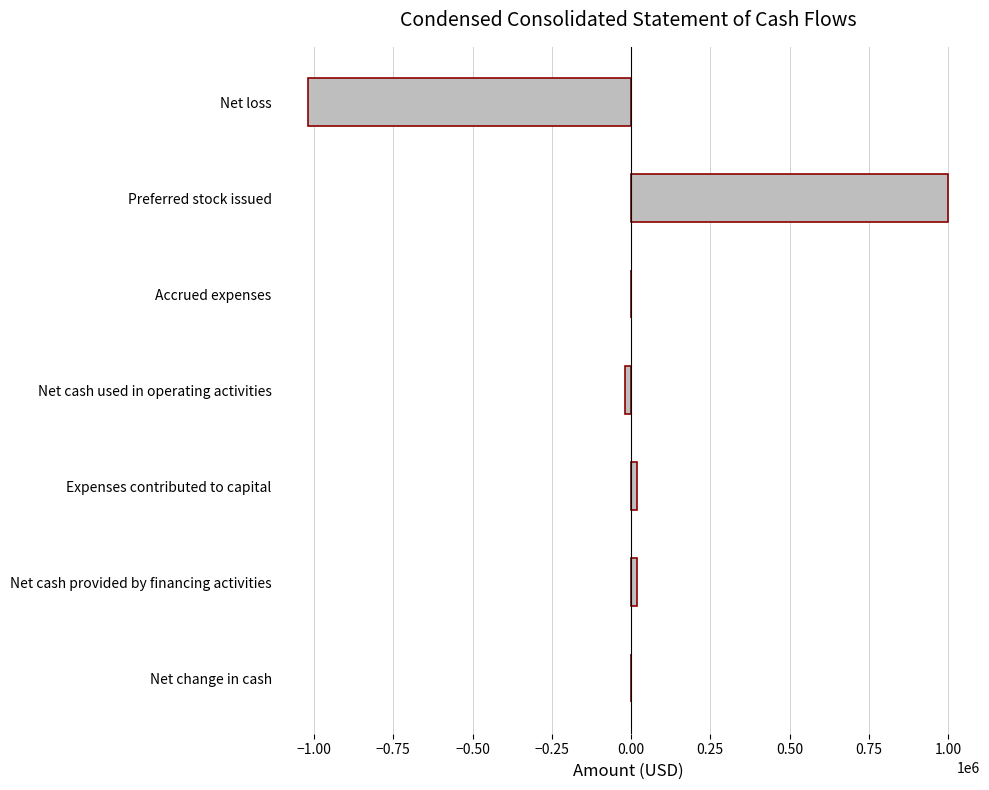

The value at Net loss is -1017617. True or false?

True